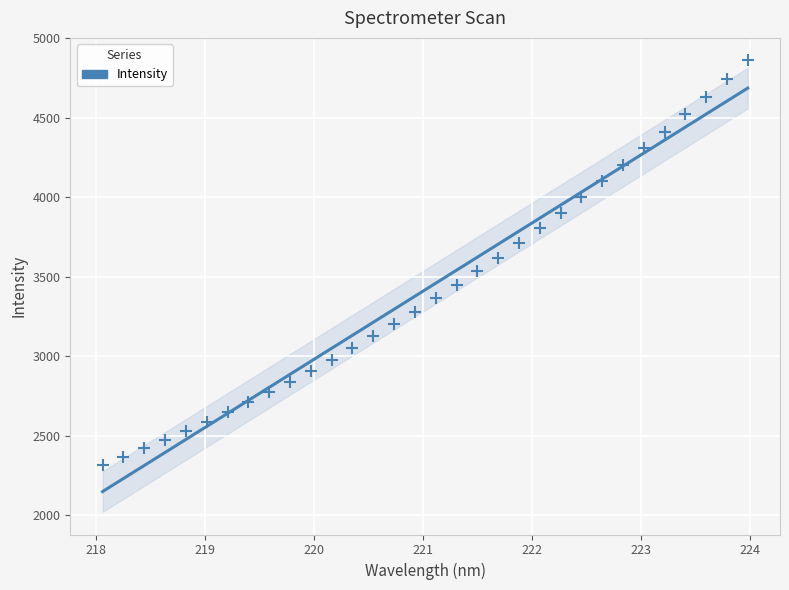

What is the range of Y values (max minus min)?

2541.6